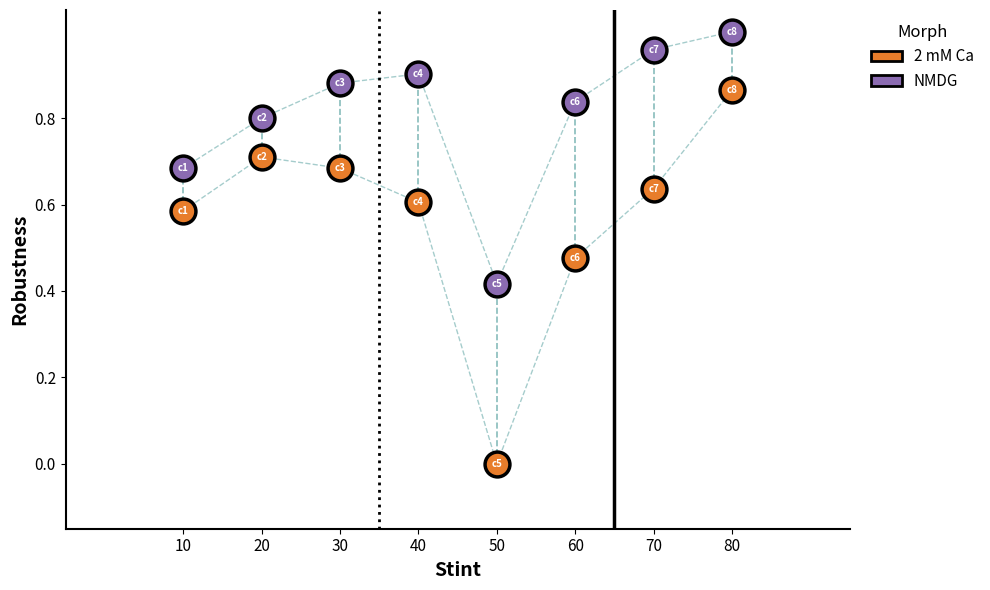

Which series reaches the maximum Y coordinate?

NMDG